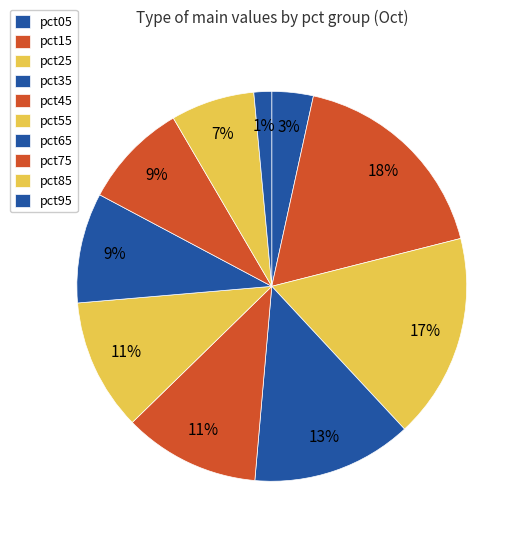

To the nearest percent, what portion does pct25 represent?

17%